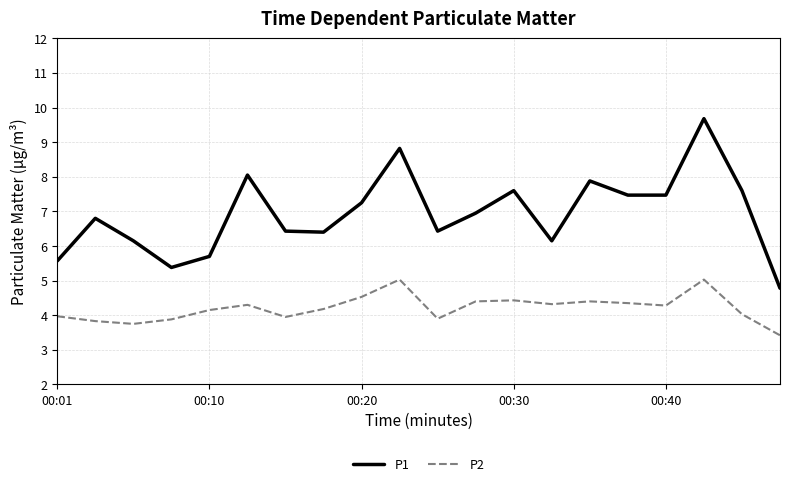

Which series has the widest spread of values?

P1